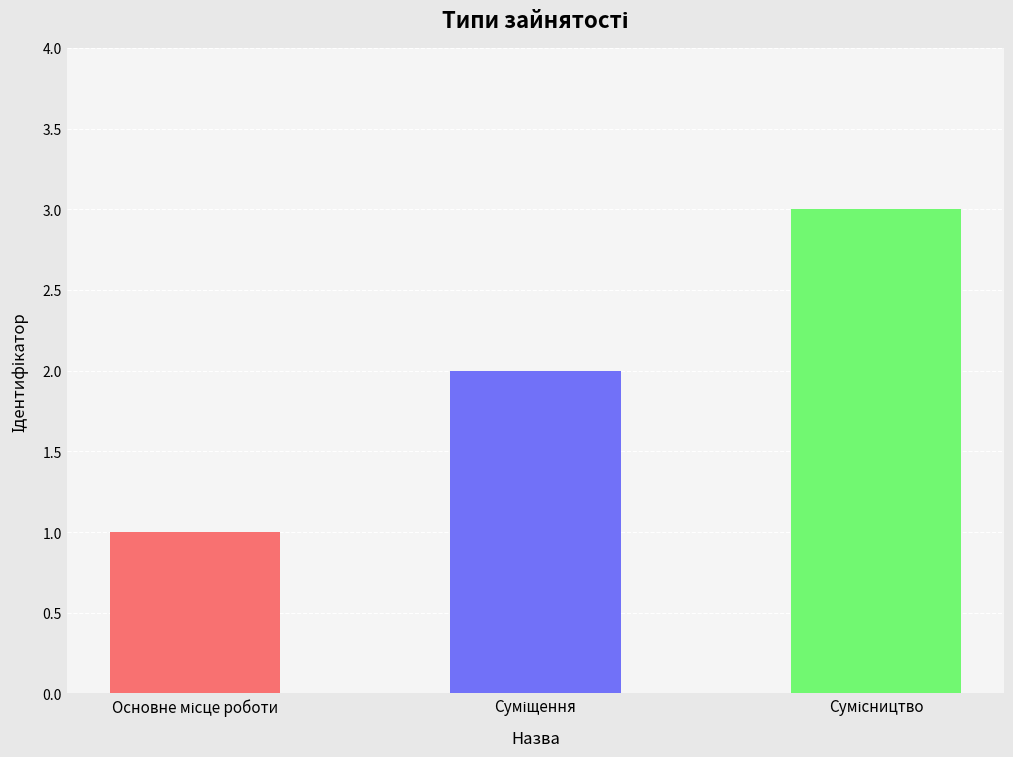

Are the bars horizontal?

No